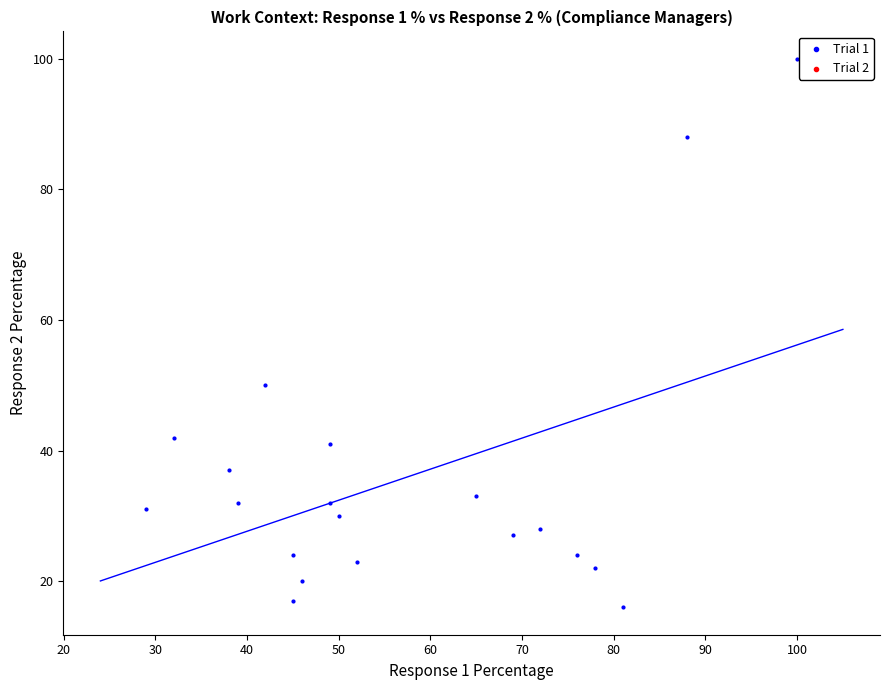

What Y value in the scatter plot is closest to 58?

50